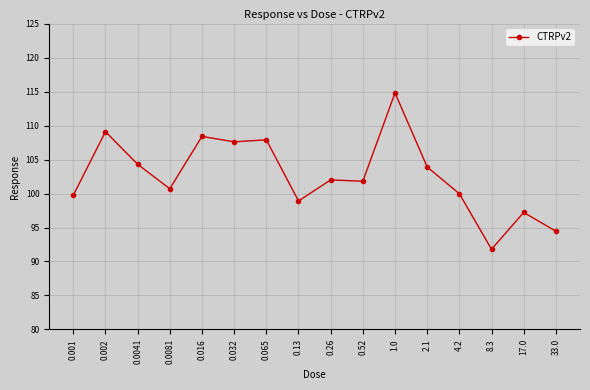

The value at 8.3 is 91.8. True or false?

True